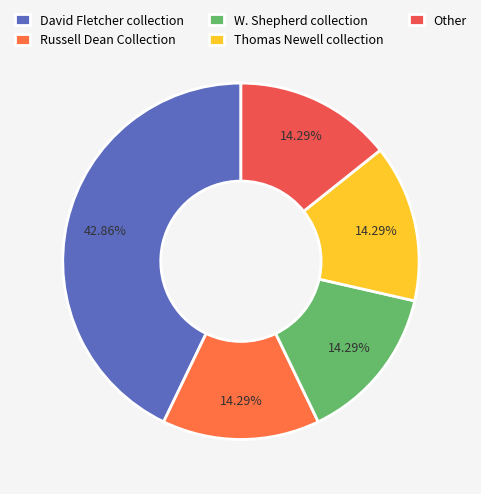

Which category has the smallest portion of the pie?

Russell Dean Collection